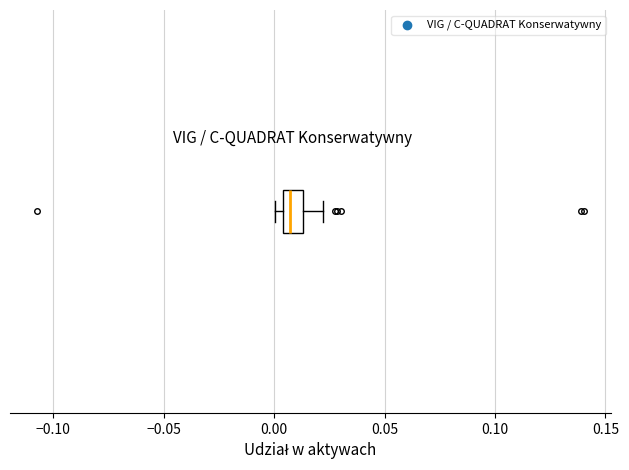

Transcribe this box plot: give where the median line is, the range the box spans, and where the two whiskers end, as read against the x-axis. The values are not printed on the chart, so give them approximately, as read against the axis.

median 0.005 (inside the box), box 0.005 to 0.015, whiskers 0.000 to 0.020